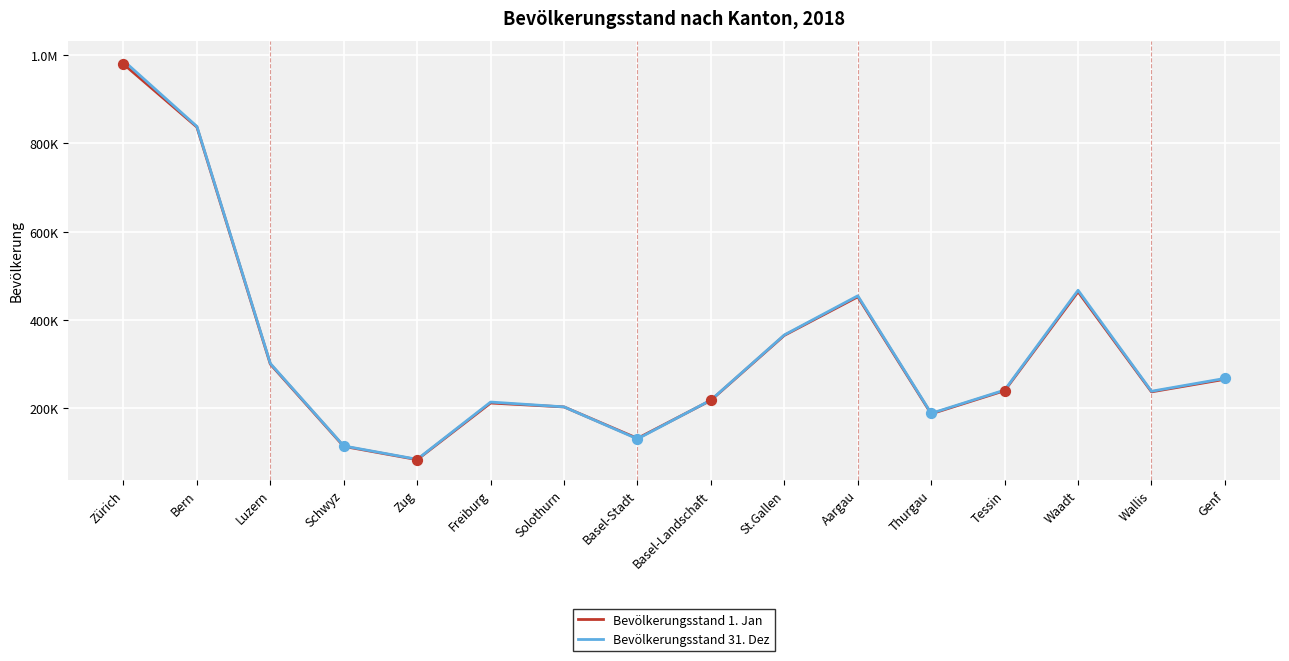

Which series has the largest total across all categories?

Bevölkerungsstand 31. Dez